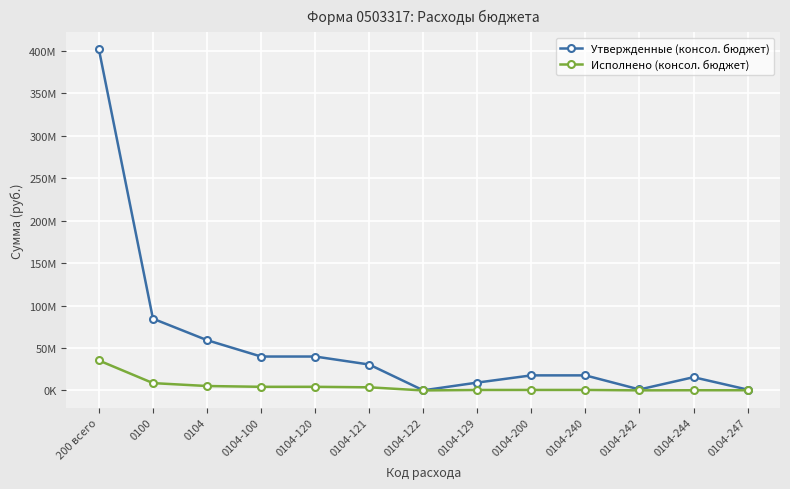

What position from the left is 0104?

3